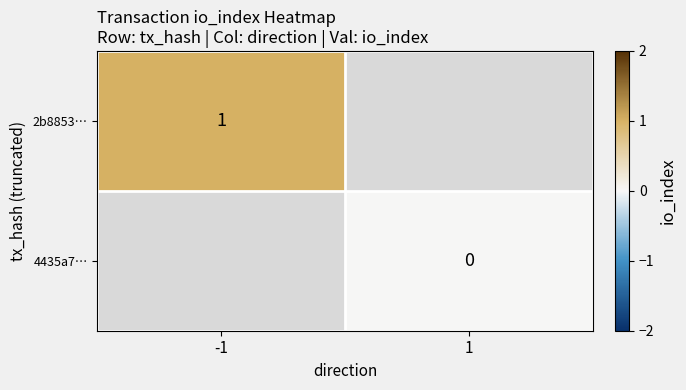

What is the greatest value displayed?

1.0